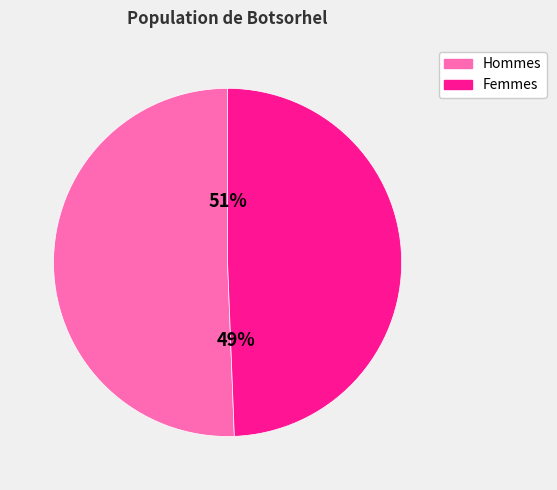

Which slice is the largest?

Hommes